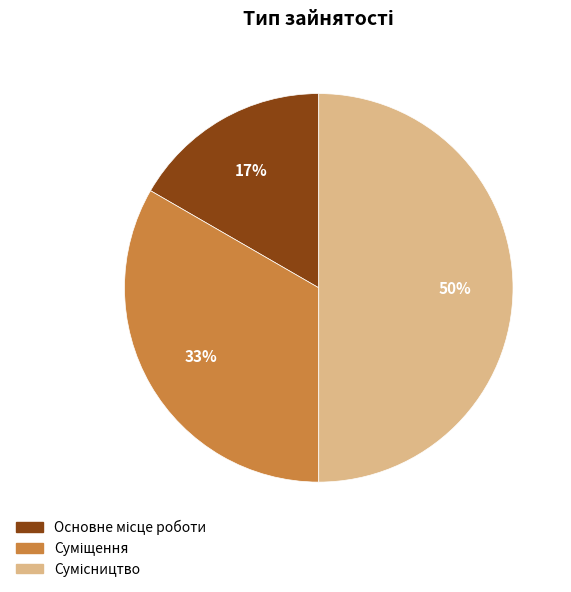

To the nearest percent, what is the average slice percentage?

33%